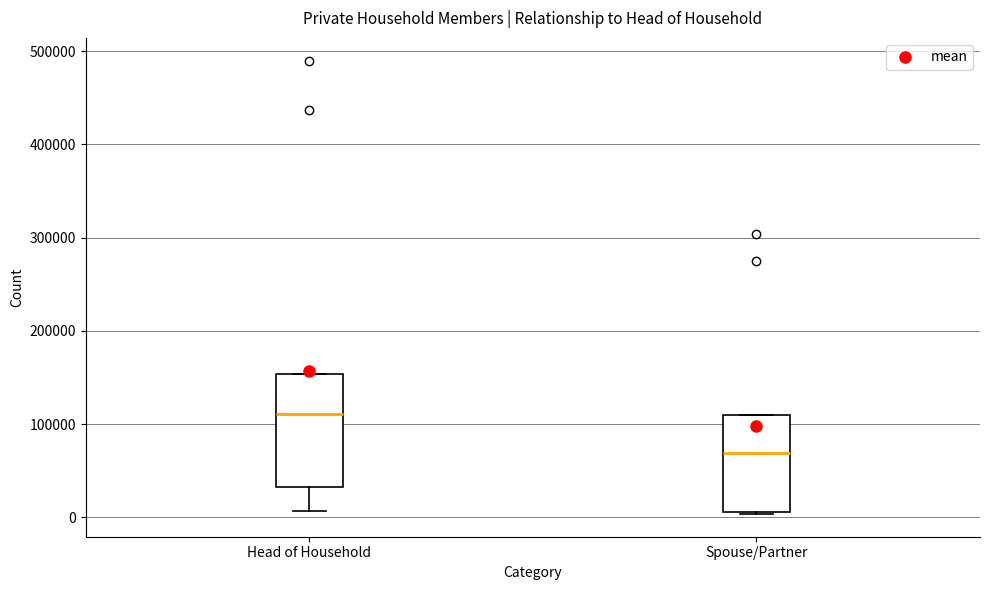

Which box is the tallest, from its lower edge to its upper edge?

Head of Household